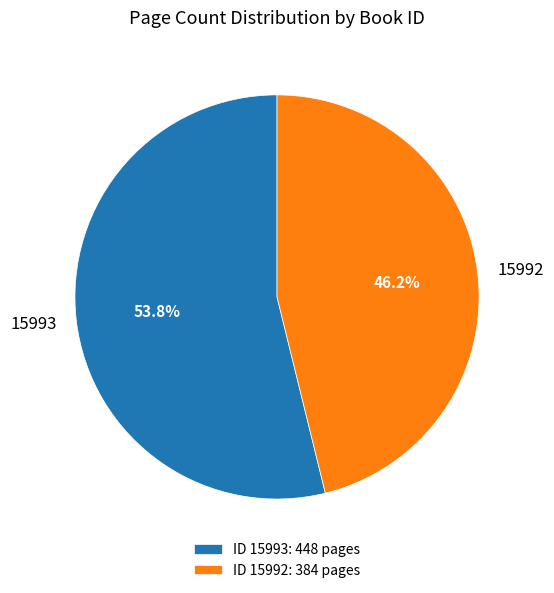

Rank the categories by value from lowest to highest.

15992, 15993